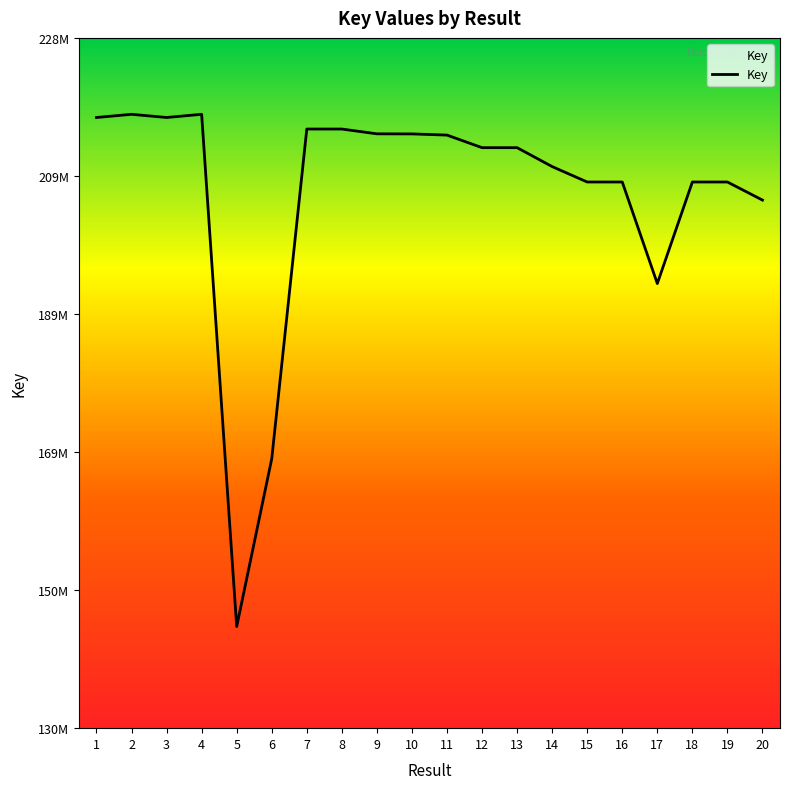

Which category has the lowest value across all series?

5